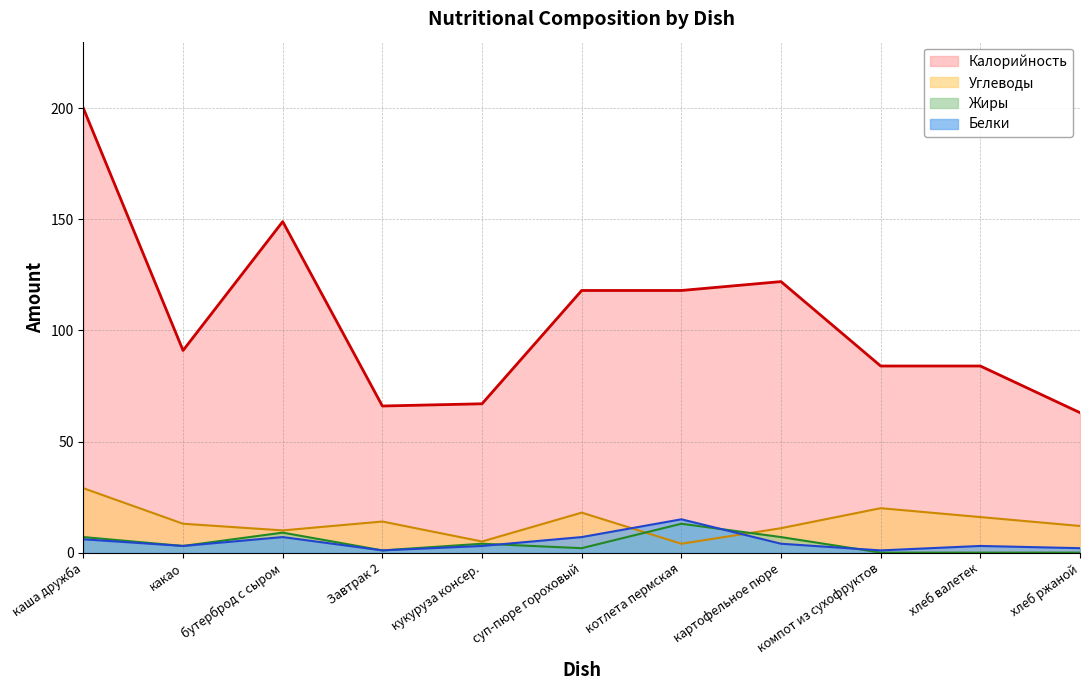

What is the sum of the Калорийность values at компот из сухофруктов and какао?

175